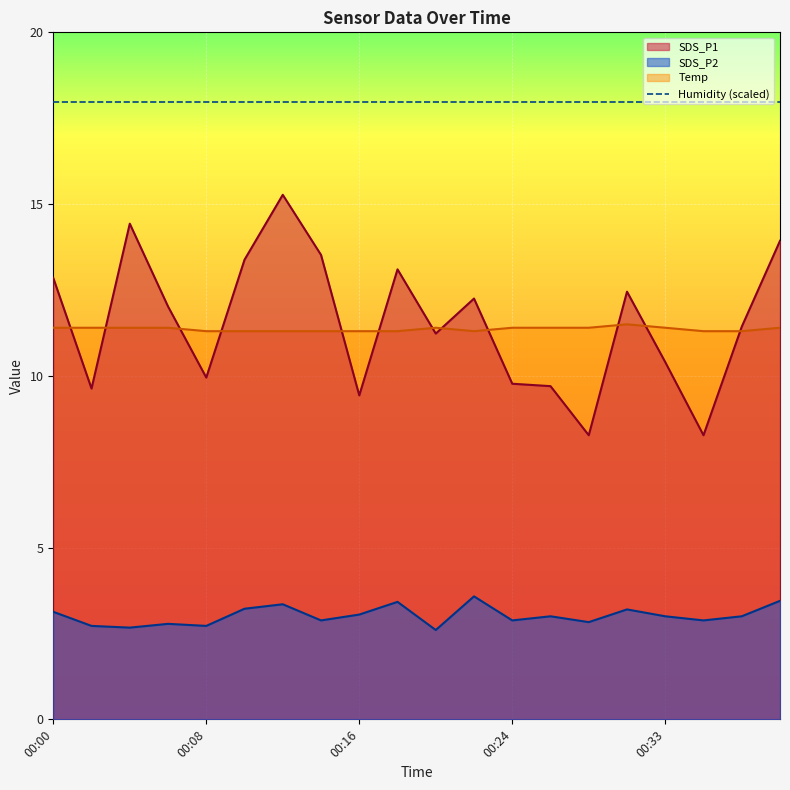

What is the highest value of the SDS_P1 series?

15.3